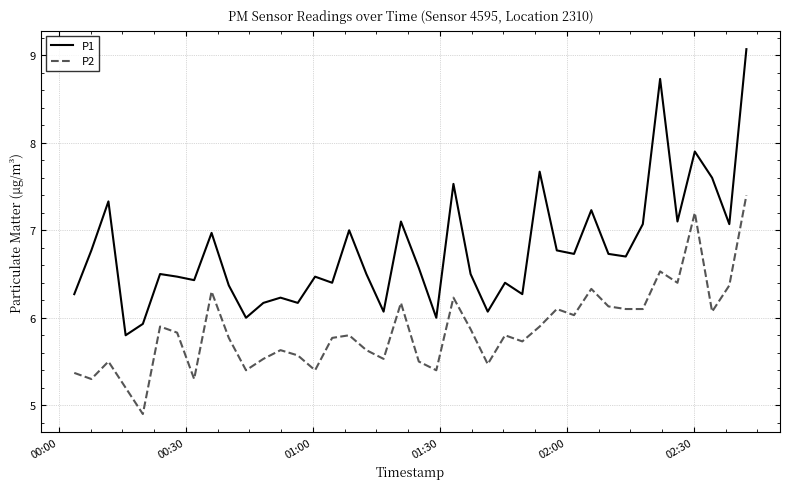

List the series in order of their overall mean, lowest first.

P2, P1